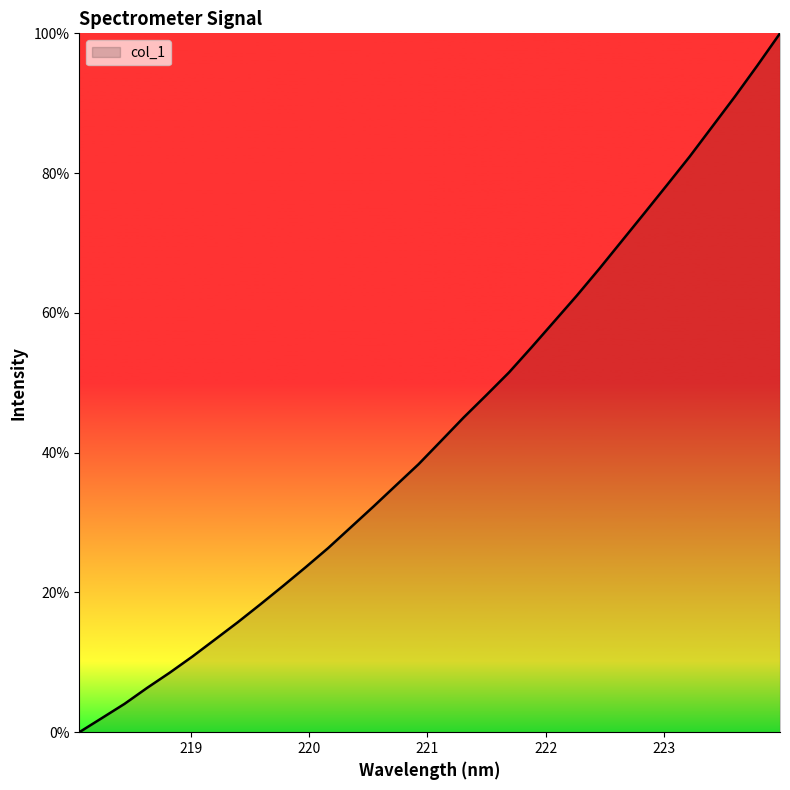

What is the greatest value displayed?

100.0